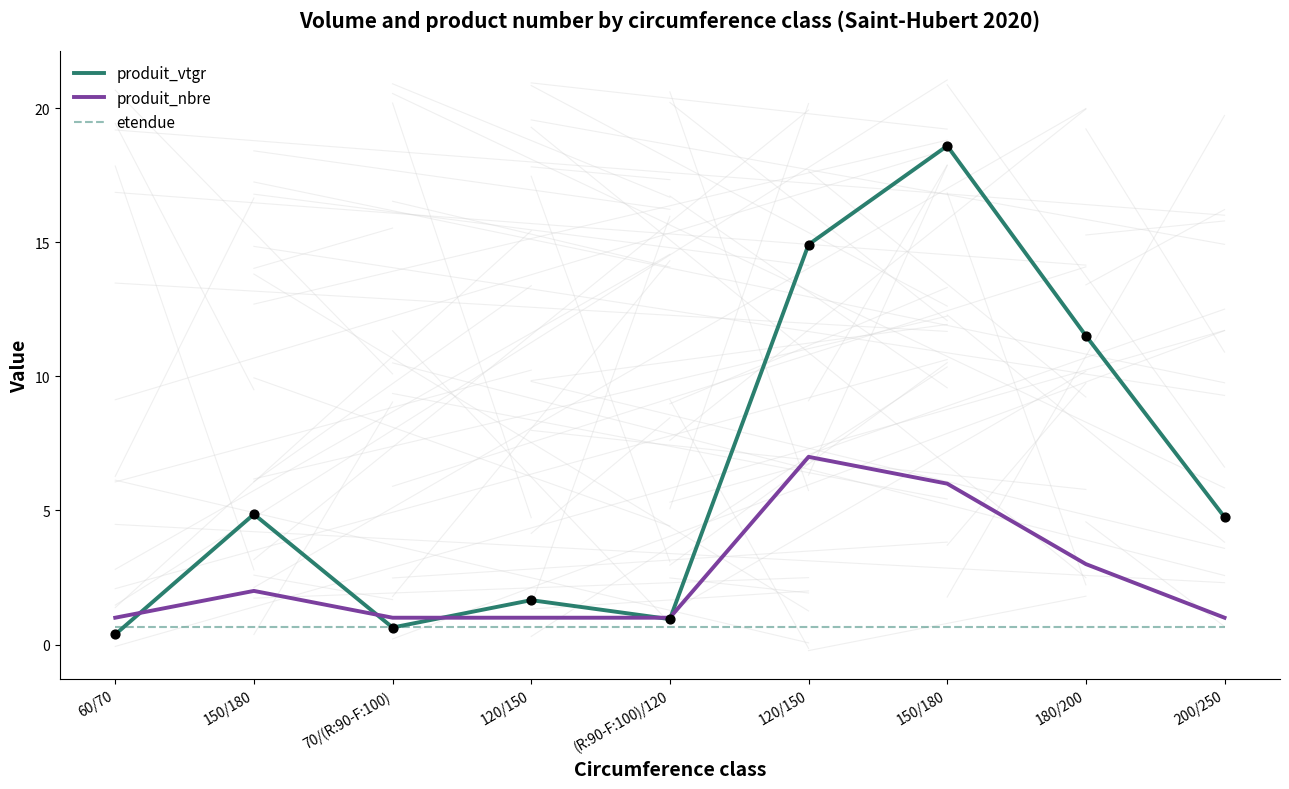

Does the chart have visible grid lines?

No